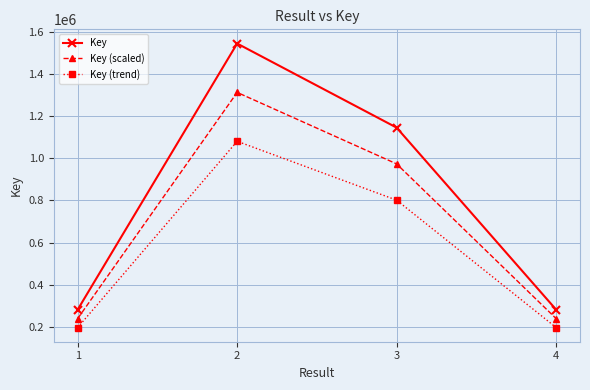

What is the spread (max minus min) of values at 2?

462917.4